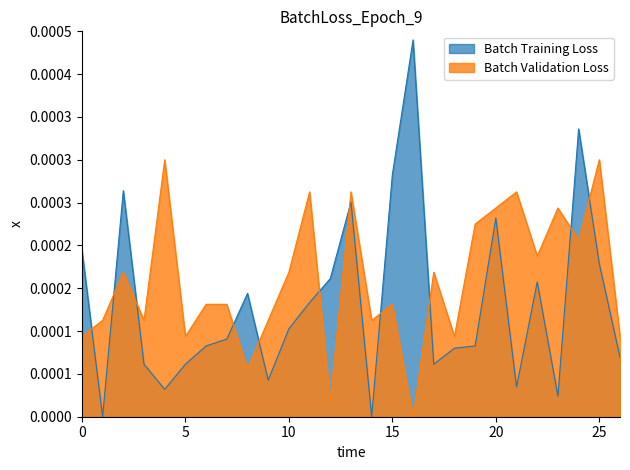

True or false: the data shows 0.0 at 7263.

False